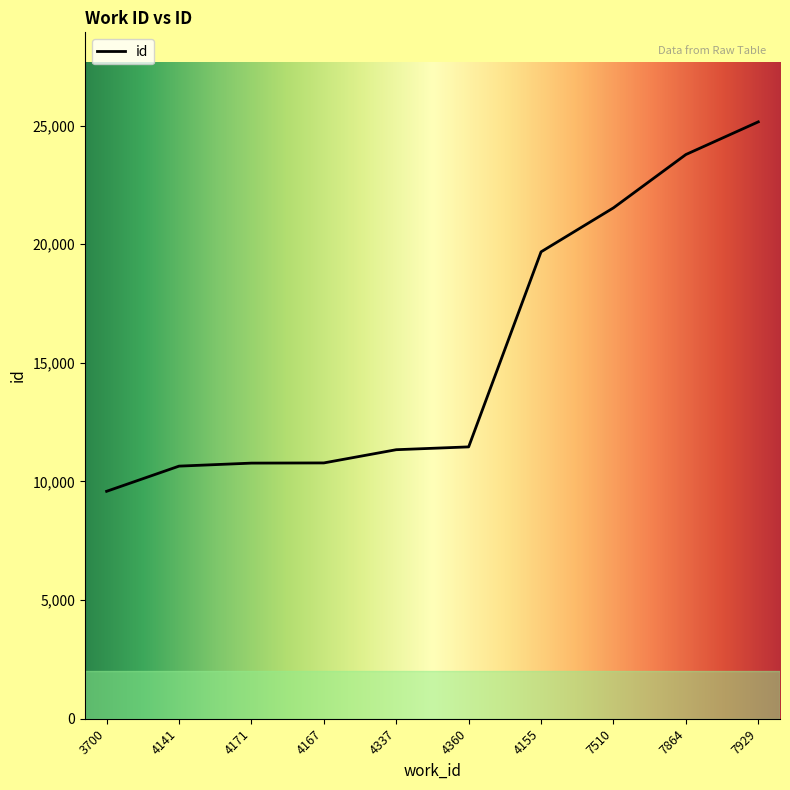

What is the difference between the maximum and minimum values?

15570